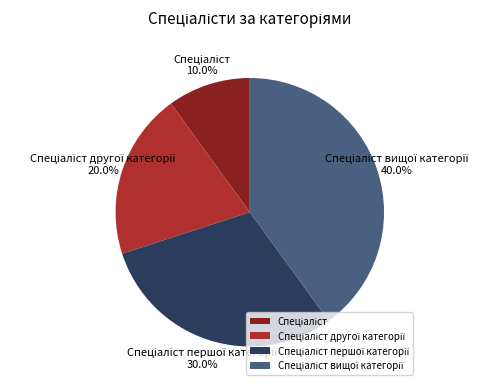

Is there any slice that represents more than half of the pie?

No